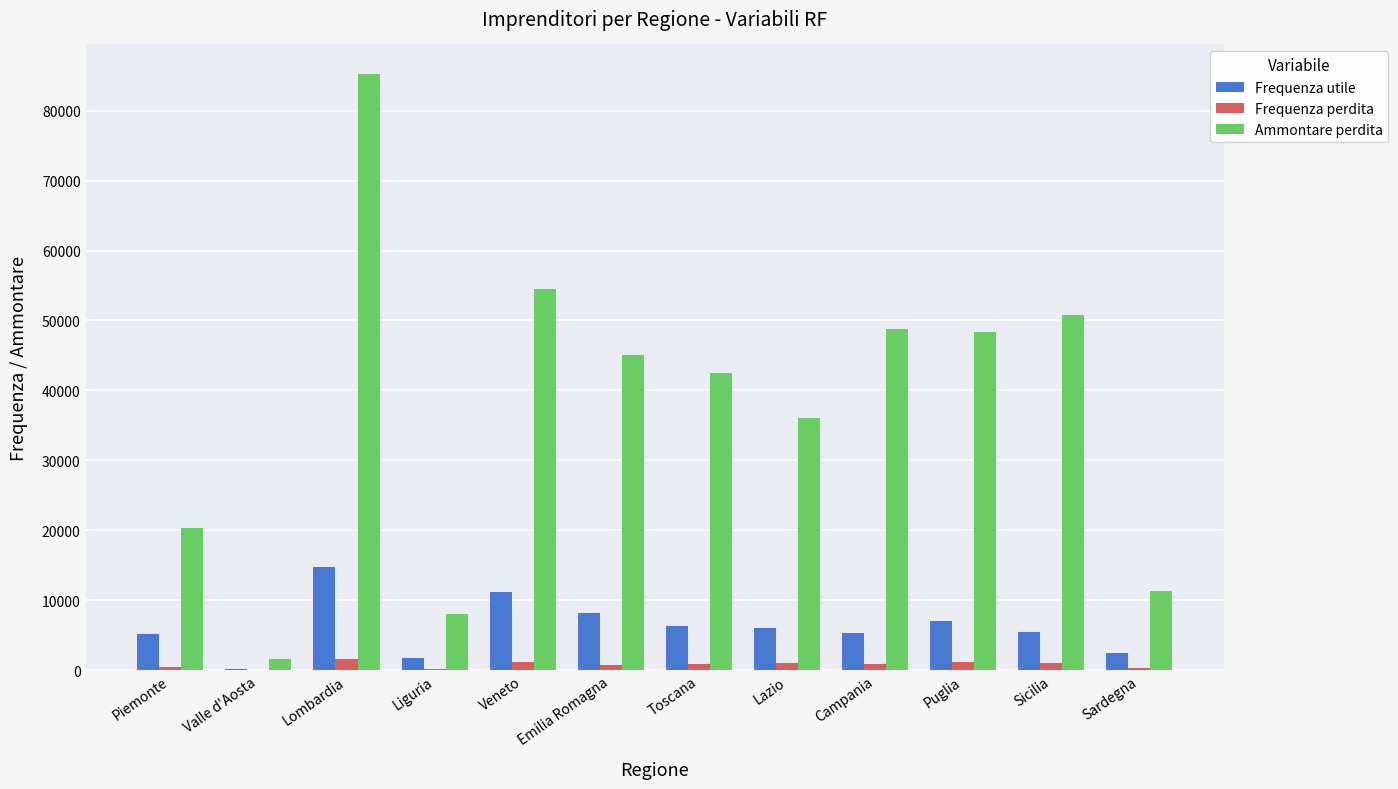

What is the approximate value of Frequenza utile at Valle d'Aosta, to the nearest 100?

200